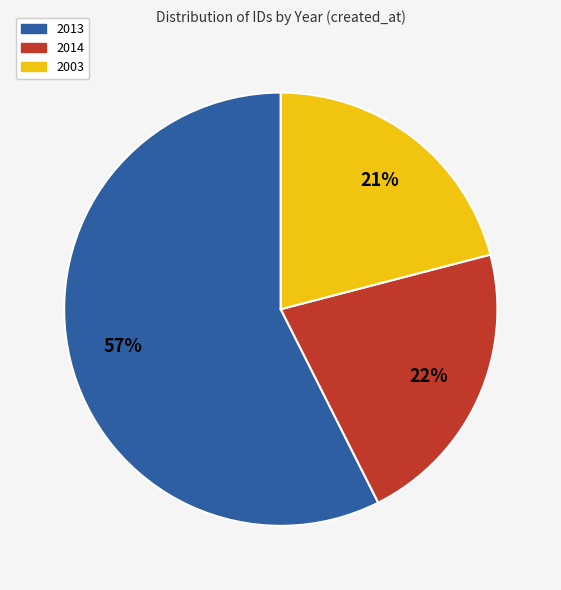

To the nearest percent, what is the difference between the largest and smallest slice percentages?

36%